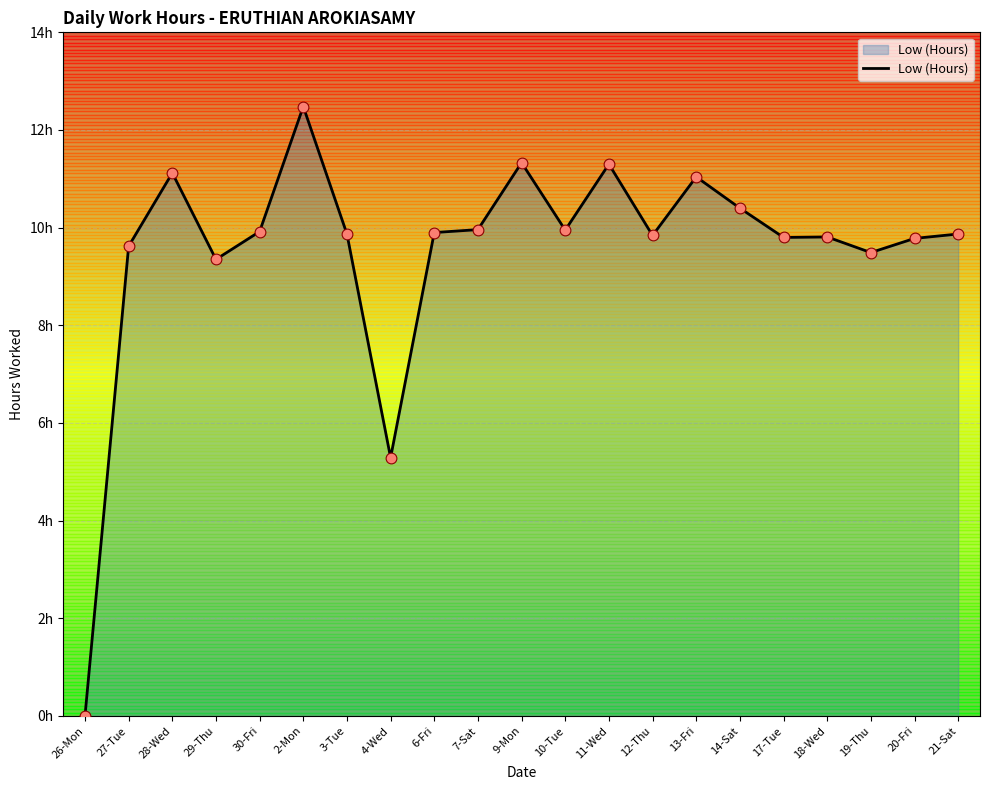

What is the ratio of the value at 19-Thu to the value at 14-Sat?

0.9